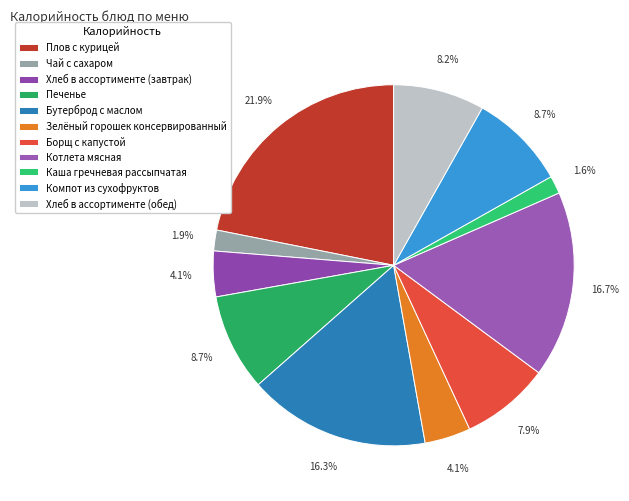

How many segments does this pie chart have?

11